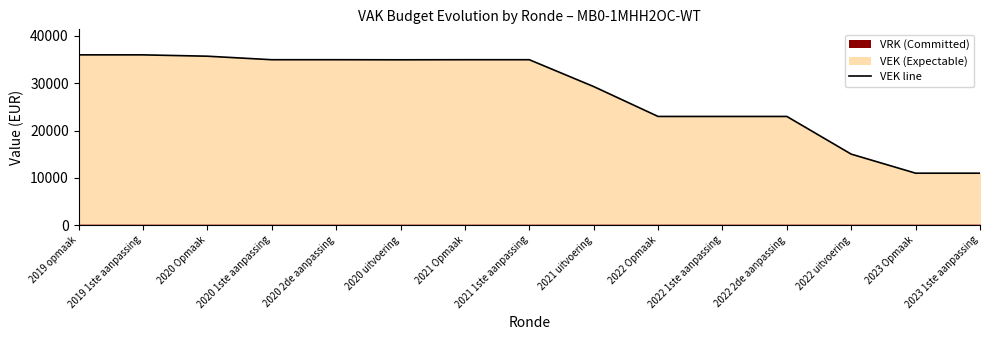

Rank the categories by value from lowest to highest.

2023 Opmaak, 2023 1ste aanpassing, 2022 uitvoering, 2022 Opmaak, 2022 1ste aanpassing, 2022 2de aanpassing, 2021 uitvoering, 2020 uitvoering, 2020 1ste aanpassing, 2020 2de aanpassing, 2021 Opmaak, 2021 1ste aanpassing, 2020 Opmaak, 2019 opmaak, 2019 1ste aanpassing